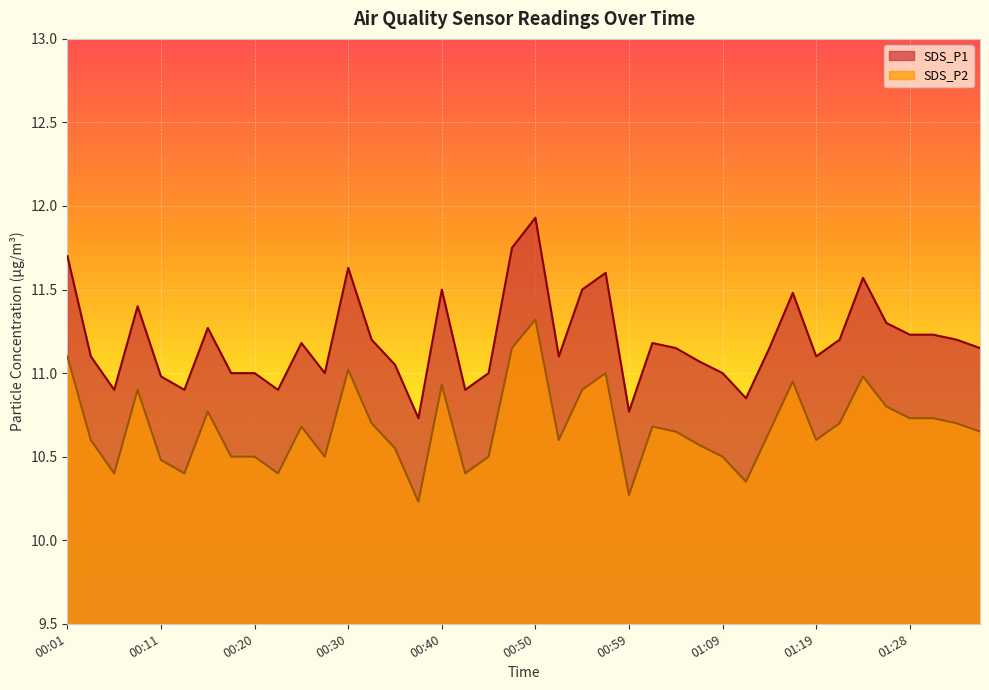

What is the maximum value for SDS_P2?

11.3